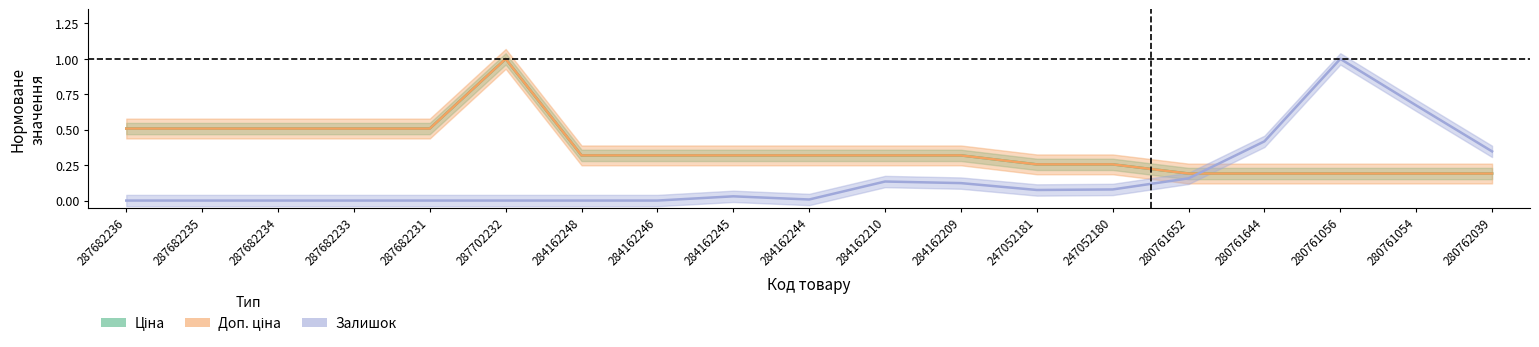

How many lines are shown in the chart?

3